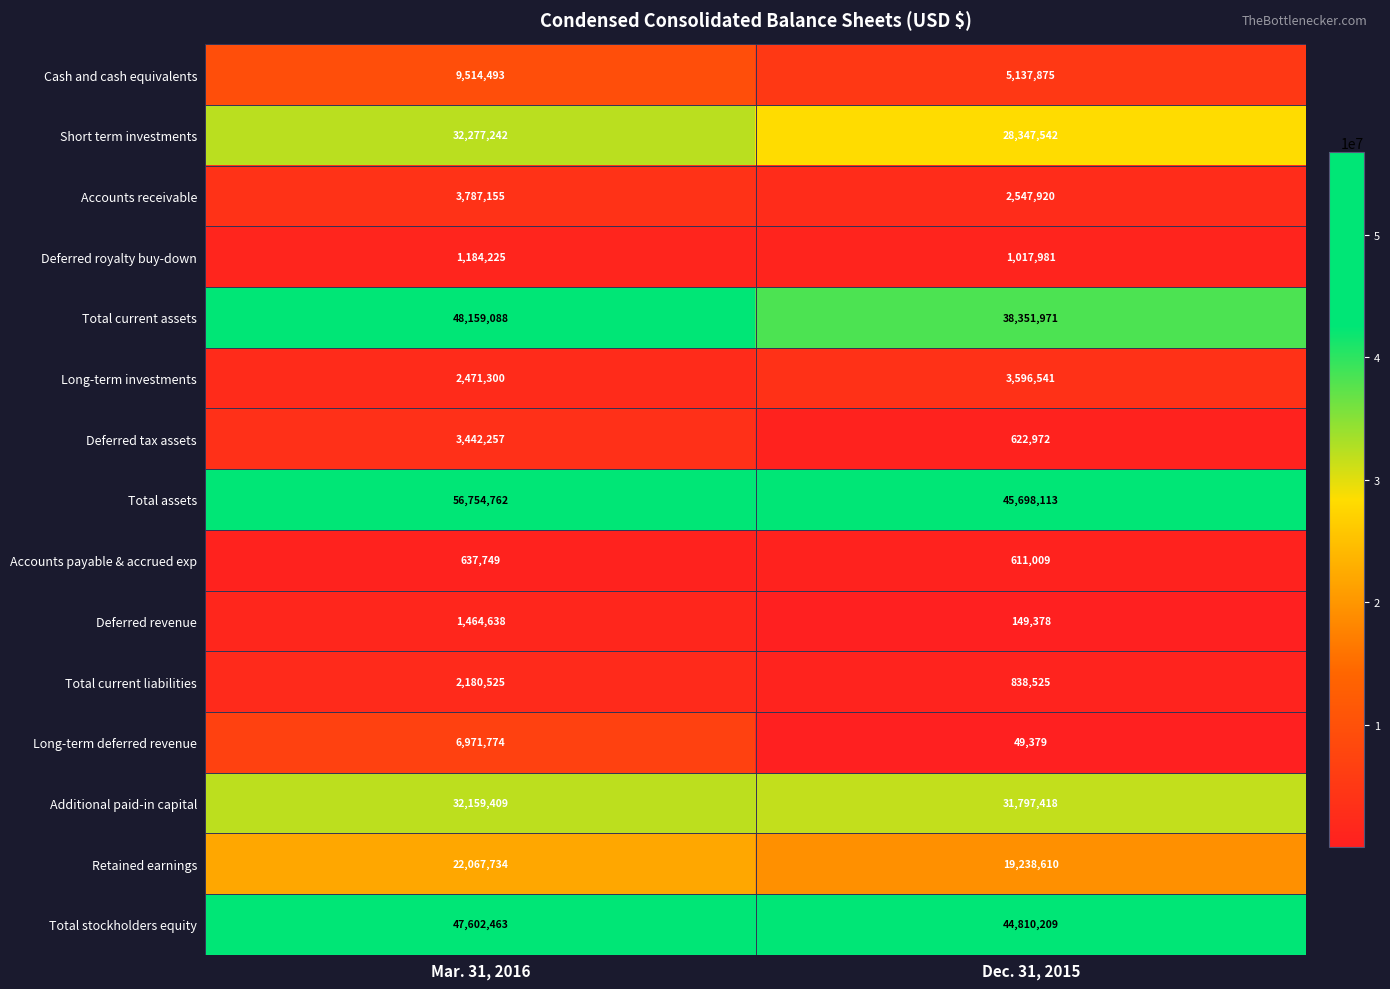

The Total current liabilities series shows 392884 at Dec. 31, 2015. True or false?

False